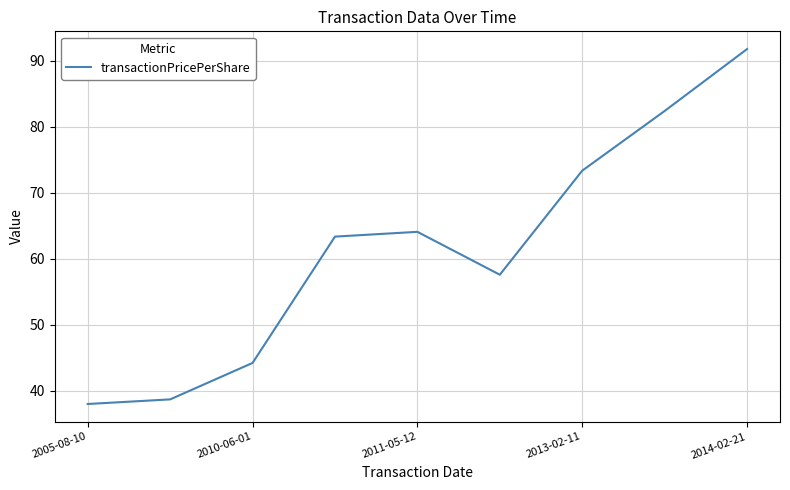

What is the minimum value shown in the chart?

38.0